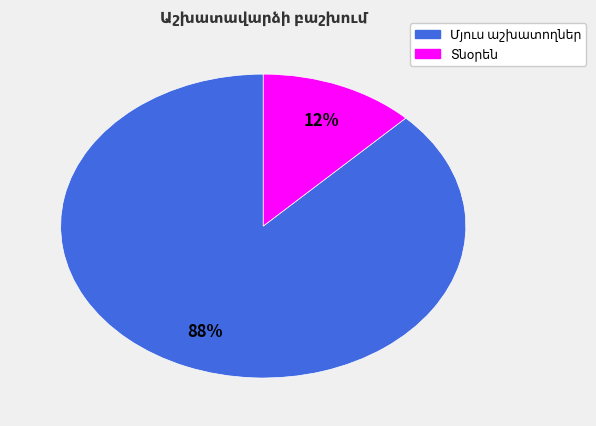

Is there a majority slice in this chart?

Yes